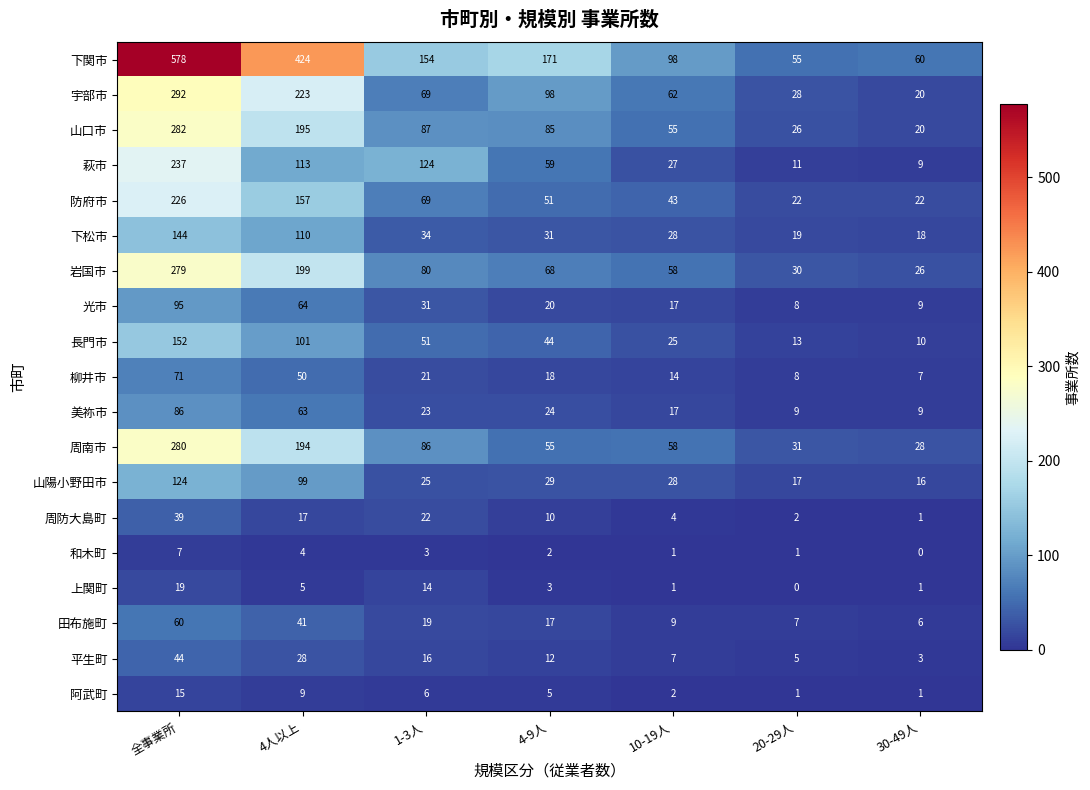

True or false: 下関市 has a value of 424 at 4人以上.

True